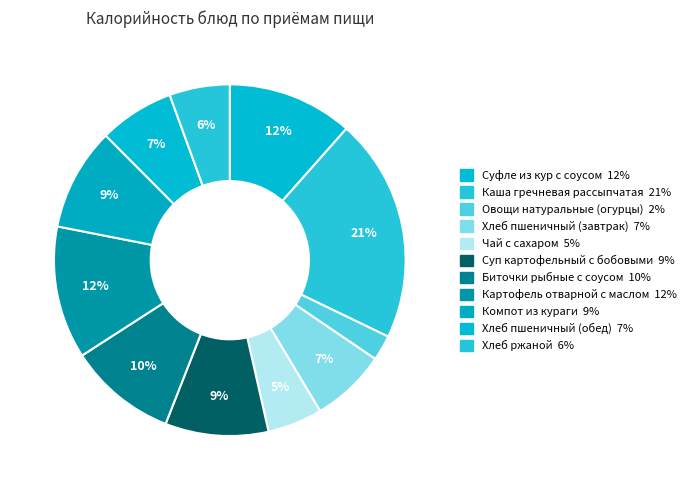

Is it true that Хлеб пшеничный (завтрак) is 7% of the pie?

True